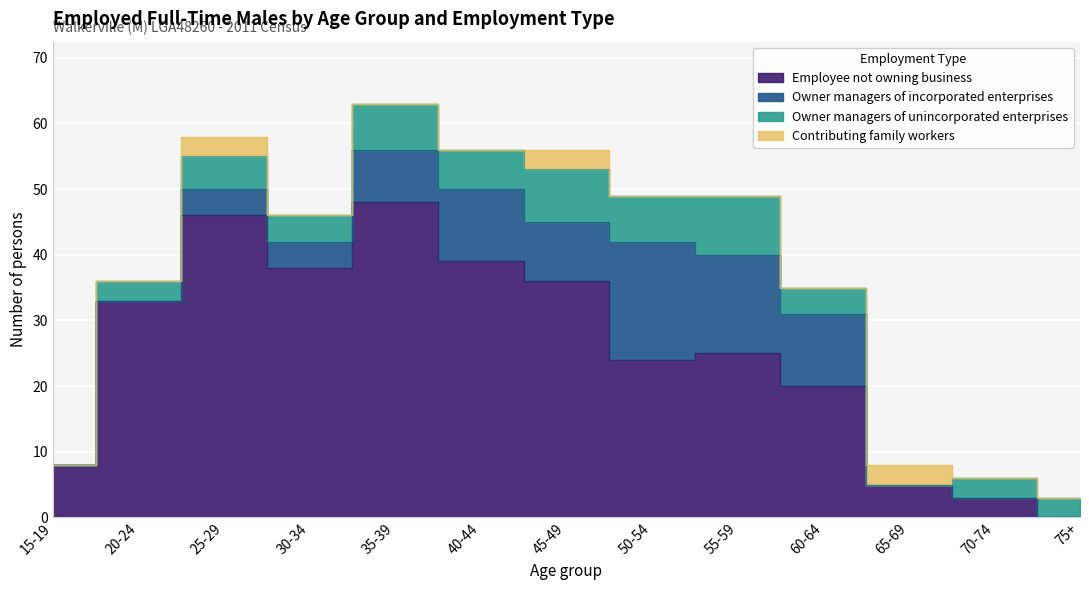

How many data points in Owner managers of unincorporated enterprises are above 4?

6